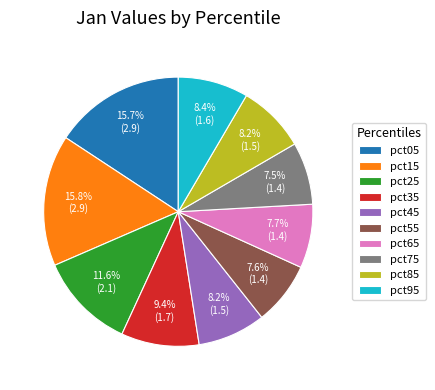

Count the number of slices in the pie.

10